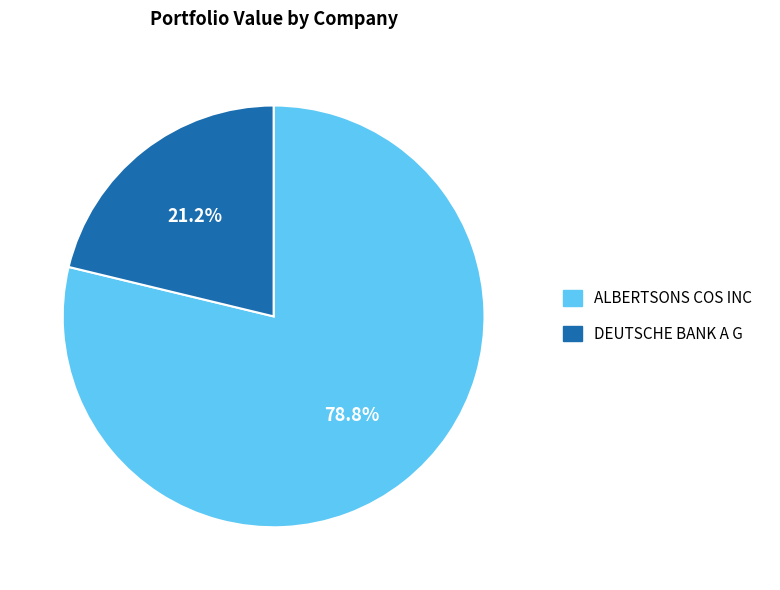

To the nearest percent, what portion does ALBERTSONS COS INC represent?

79%